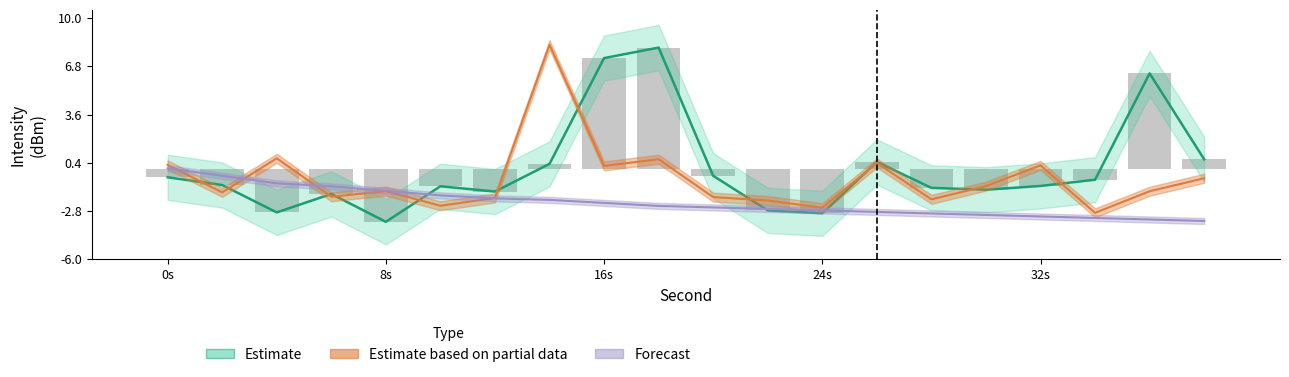

How many data points in Forecast are less than -2?

13